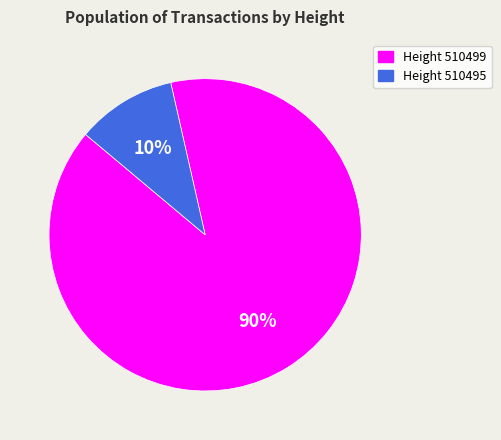

Which category has the biggest portion of the pie?

Height 510499